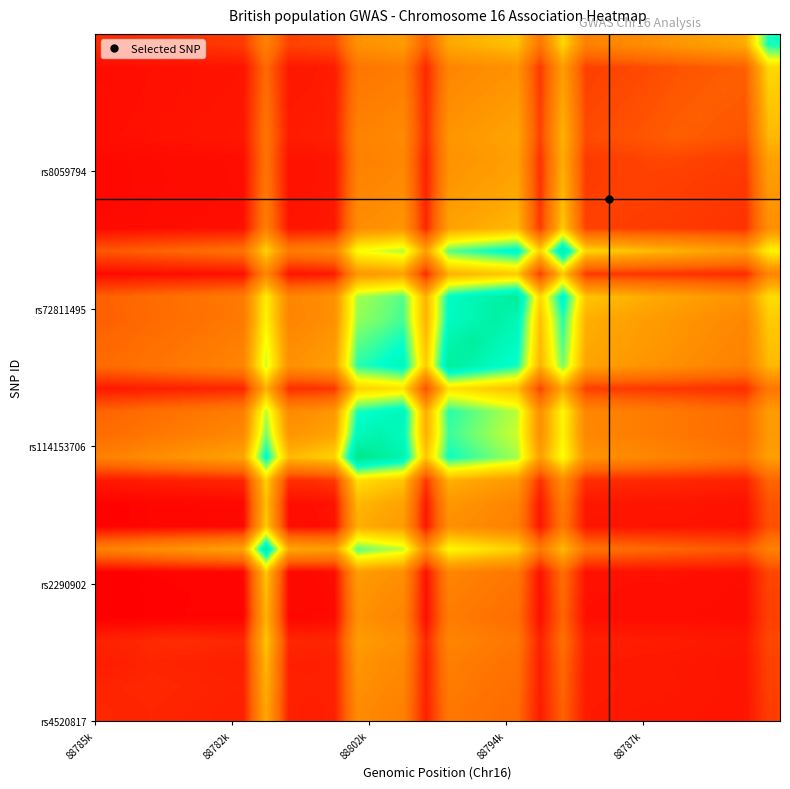

How many series are shown in this chart?

30